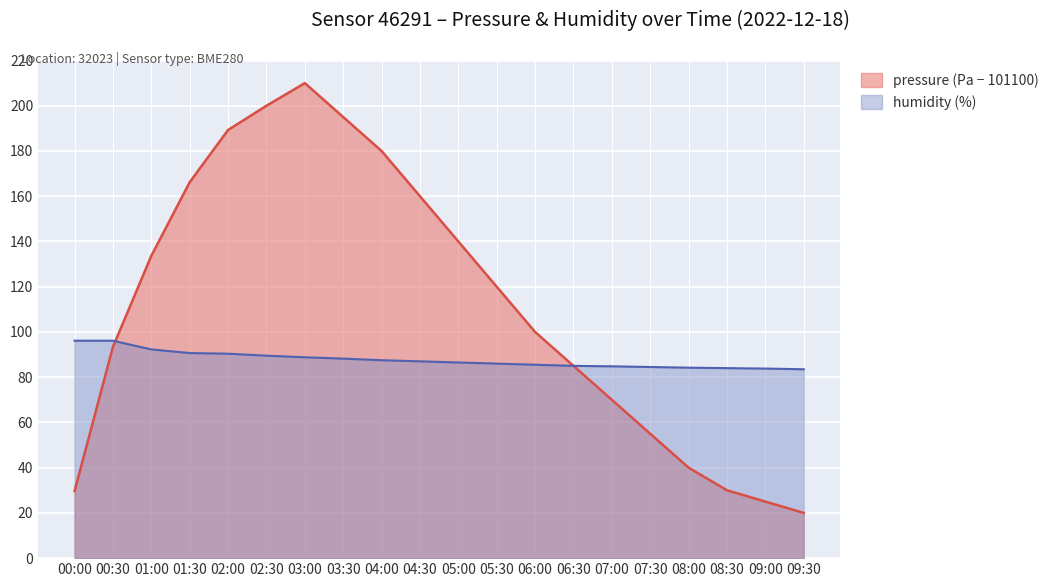

At how many categories does at least one series exceed 104?

10